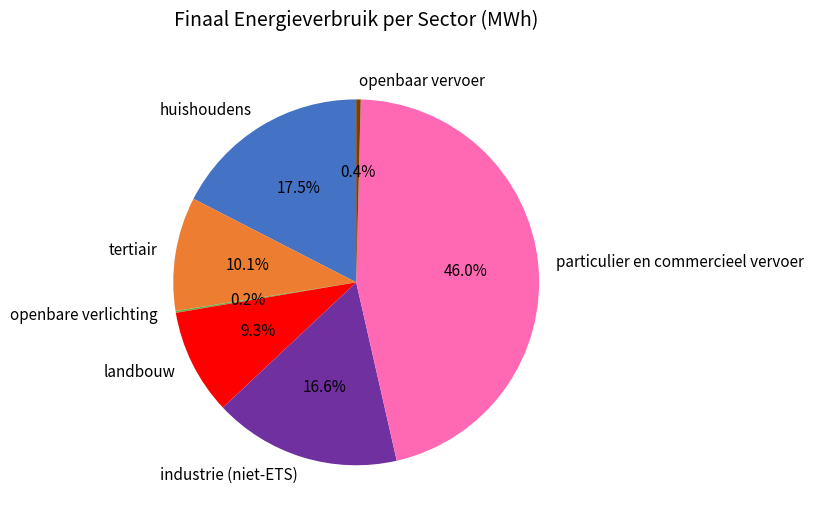

Approximately how many times larger is the value at particulier en commercieel vervoer compared to huishoudens?

2.6